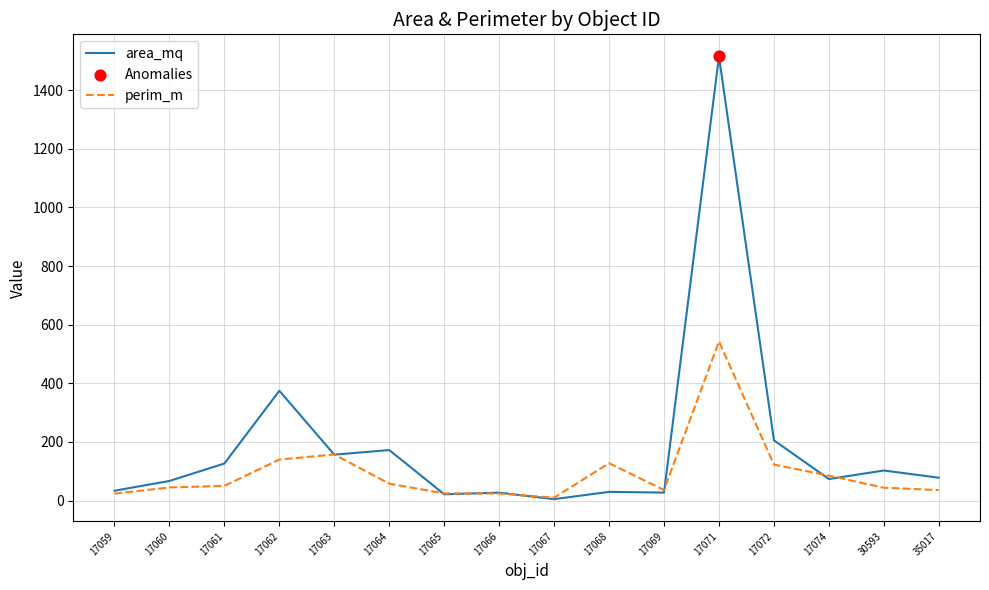

At how many categories does at least one series exceed 763?

1